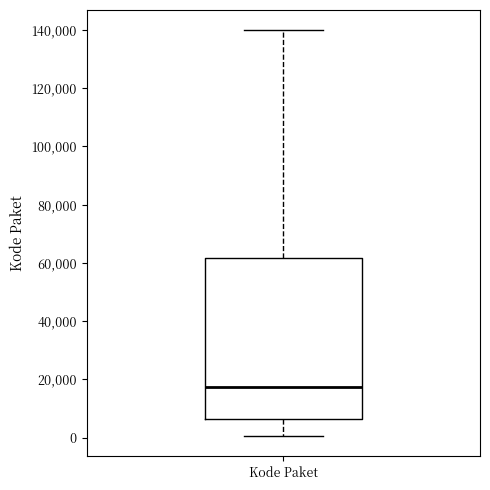

Where is the lower edge of the box for Kode Paket on the y-axis? The values are not printed on the chart, so give them approximately, as read against the axis.

6000